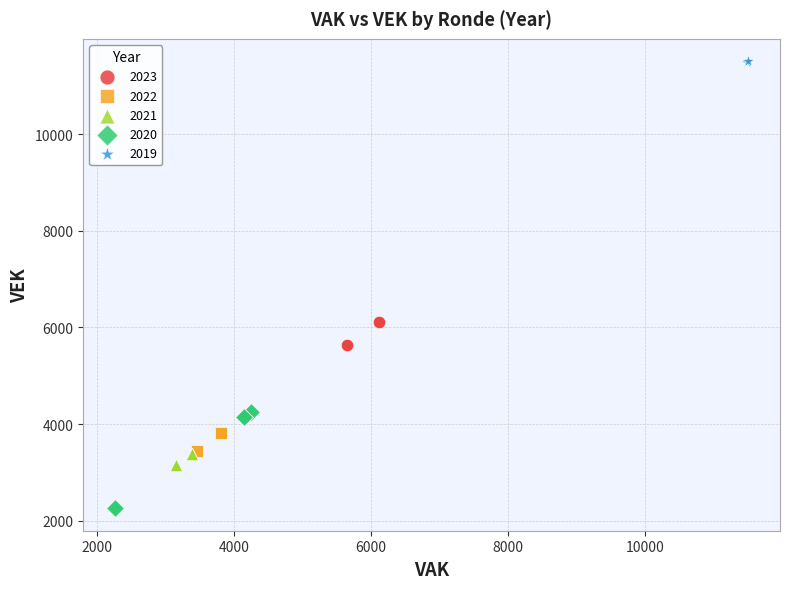

What are all the series names shown in the legend?

2023, 2022, 2021, 2020, 2019